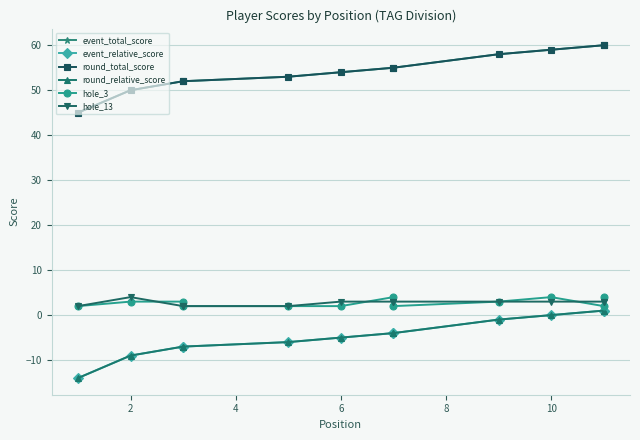

What is the spread (max minus min) of values at 6?

59